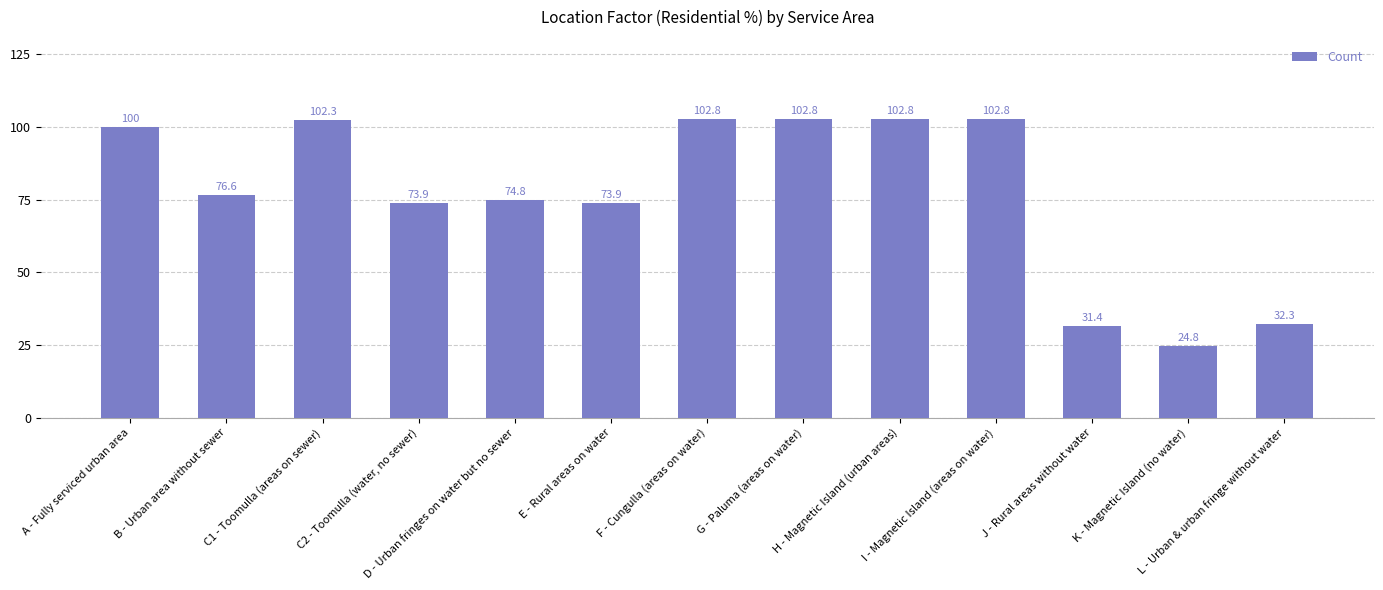

Reading right to left, list all the values displayed in this chart.

L - Urban & urban fringe without water=32.3	K - Magnetic Island (no water)=24.8	J - Rural areas without water=31.4	I - Magnetic Island (areas on water)=102.8	H - Magnetic Island (urban areas)=102.8	G - Paluma (areas on water)=102.8	F - Cungulla (areas on water)=102.8	E - Rural areas on water=73.9	D - Urban fringes on water but no sewer=74.8	C2 - Toomulla (water, no sewer)=73.9	C1 - Toomulla (areas on sewer)=102.3	B - Urban area without sewer=76.6	A - Fully serviced urban area=100.0